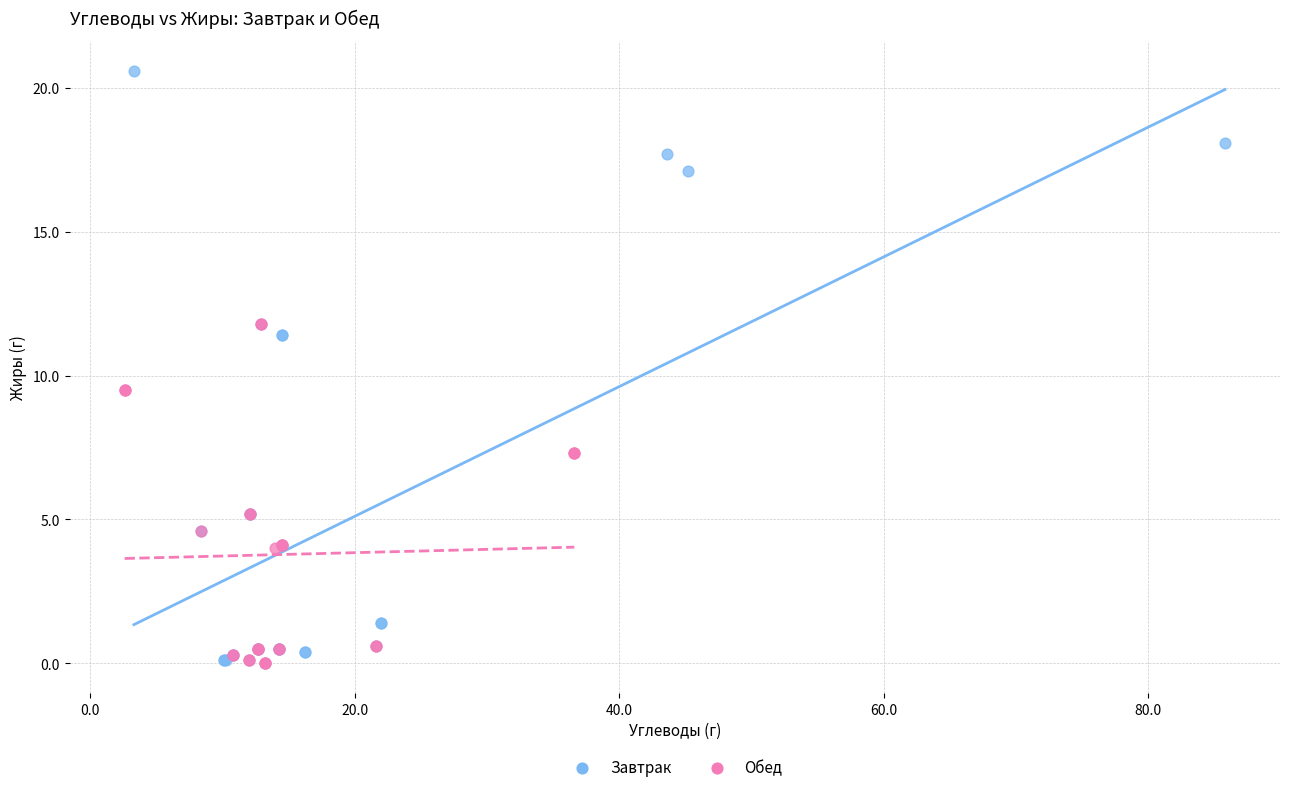

Which series has the largest Y range (max minus min)?

Завтрак